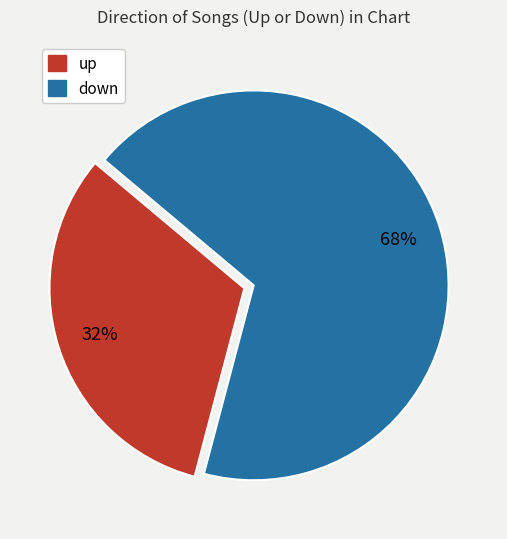

Is there any slice that represents more than half of the pie?

Yes